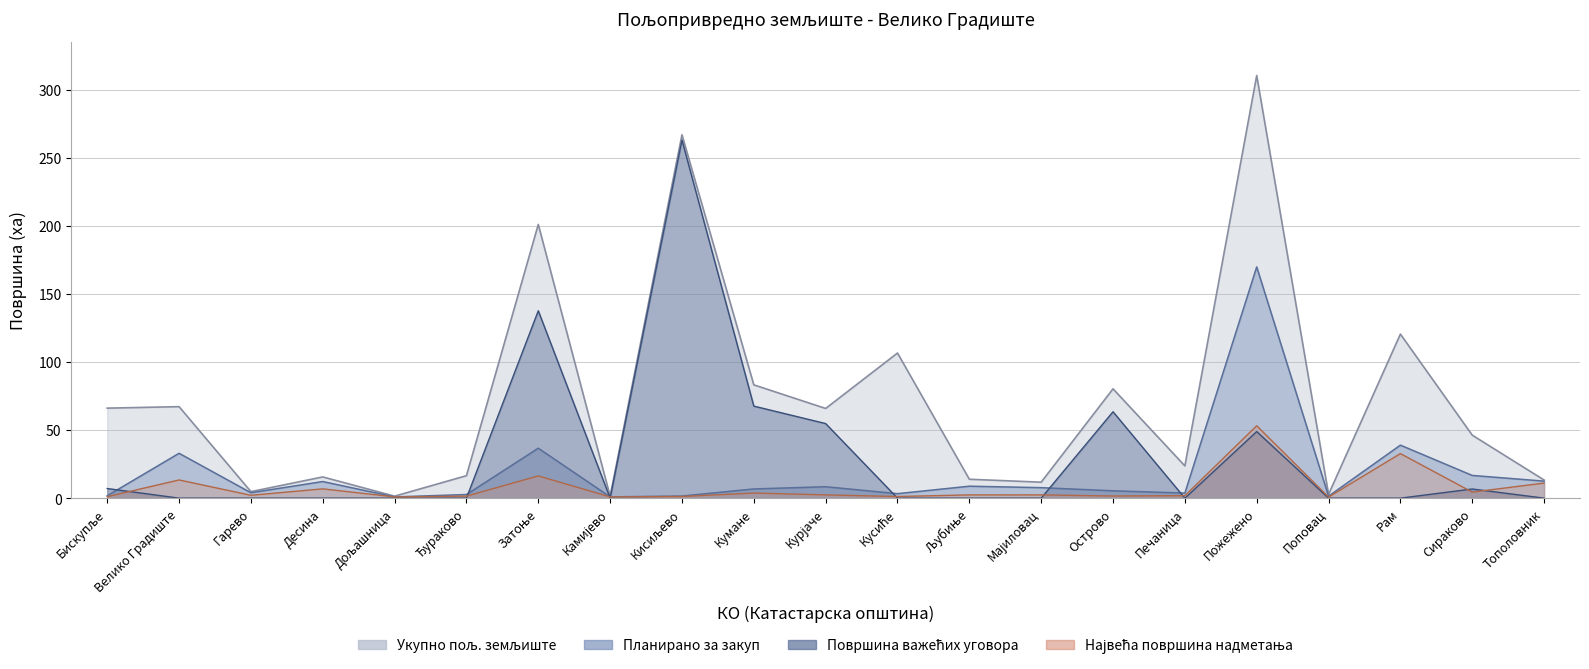

What is the spread (max minus min) of values at Гарево?

4.8